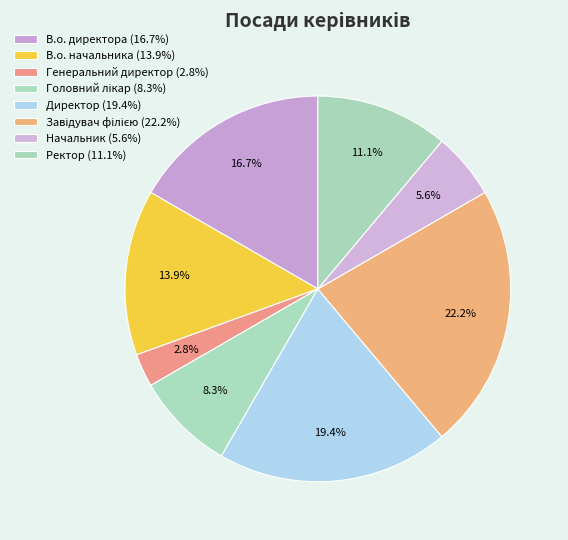

Count the number of slices in the pie.

8